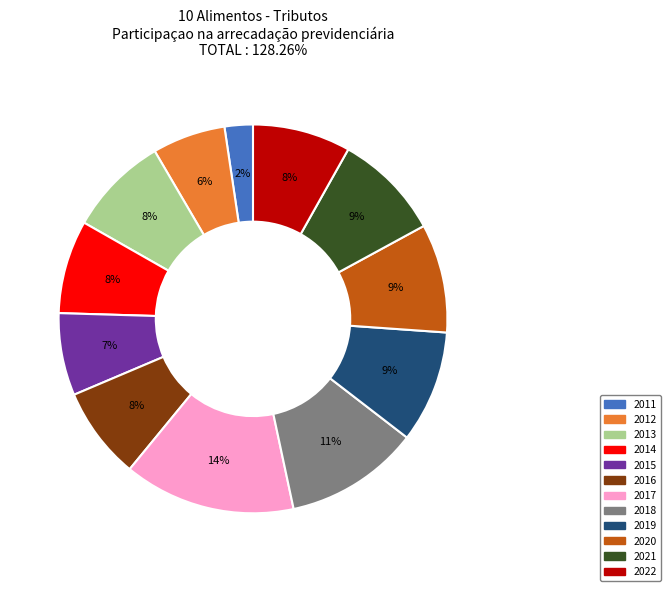

To the nearest percent, what is the average slice percentage?

8%